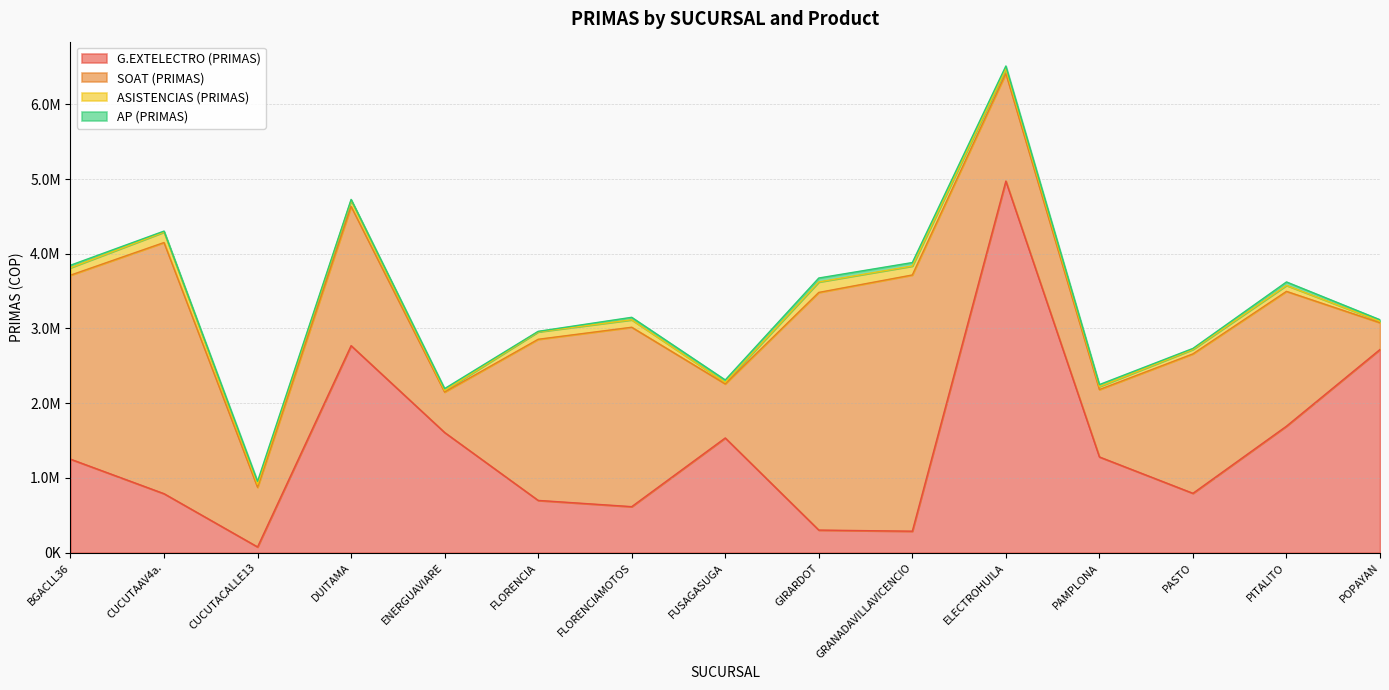

What are all the series names shown in the legend?

G.EXTELECTRO (PRIMAS), SOAT (PRIMAS), ASISTENCIAS (PRIMAS), AP (PRIMAS)